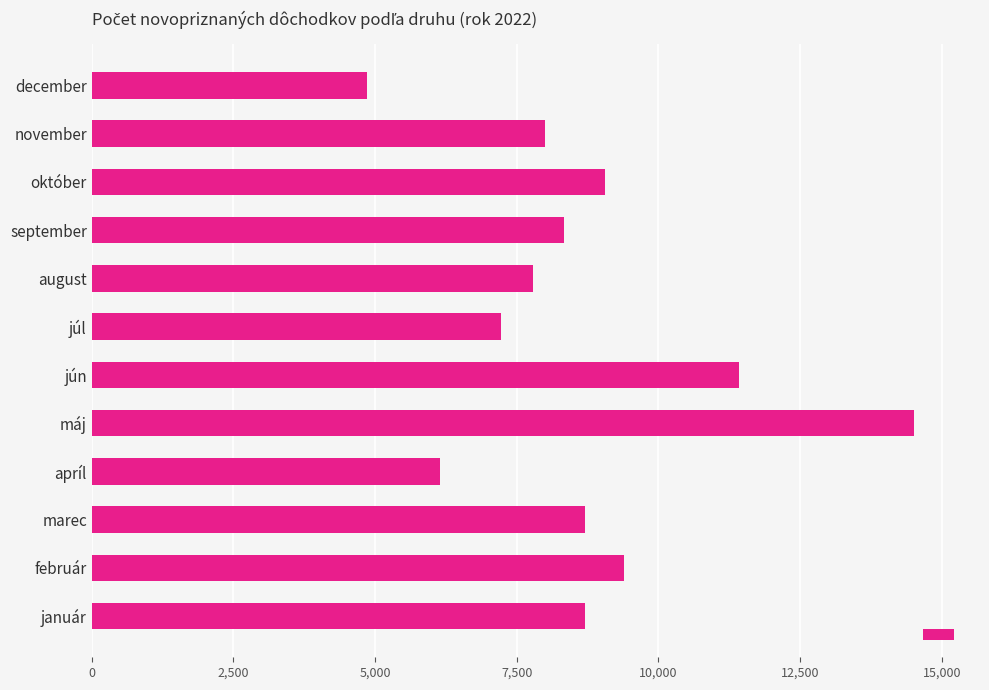

What is the sum of all values?

104141